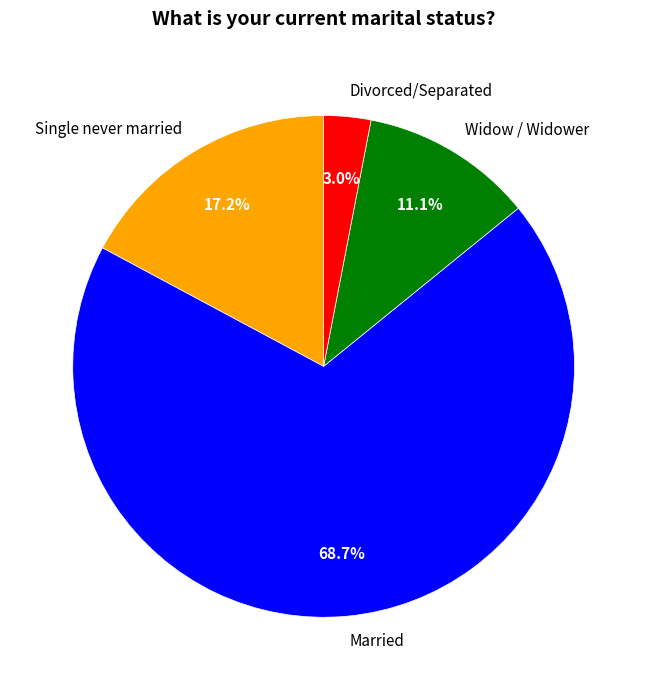

True or false: Married accounts for 69% of the total.

True